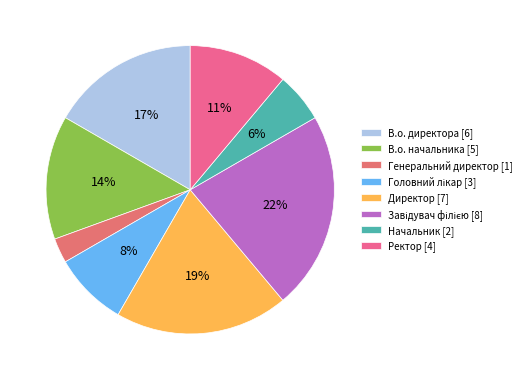

How many segments does this pie chart have?

8